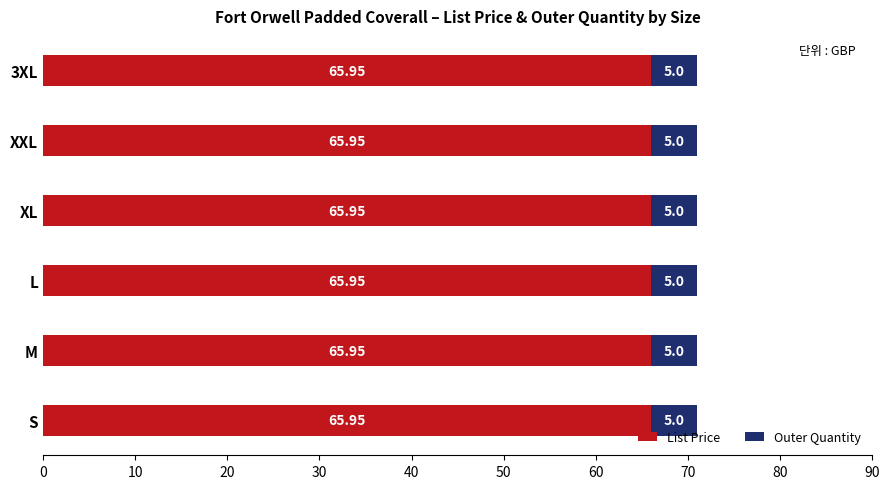

What is the sum of the List Price values at XXL and 3XL?

131.9